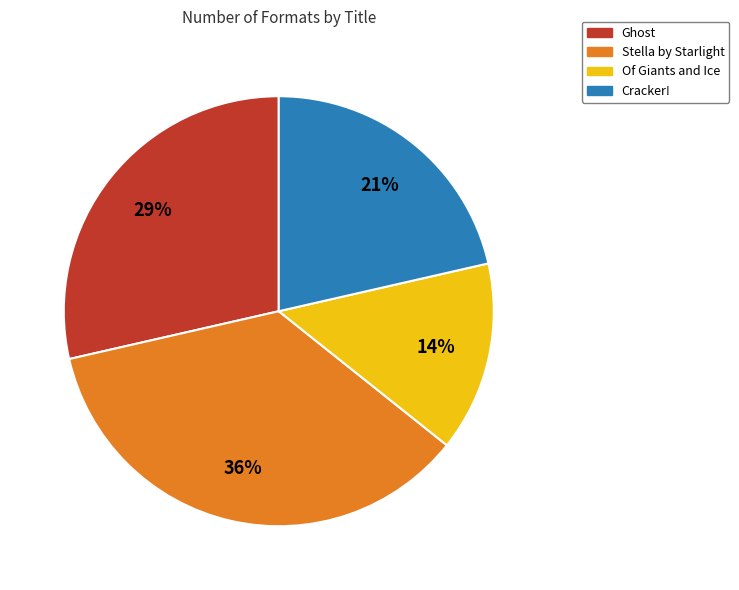

Is there a majority slice in this chart?

No